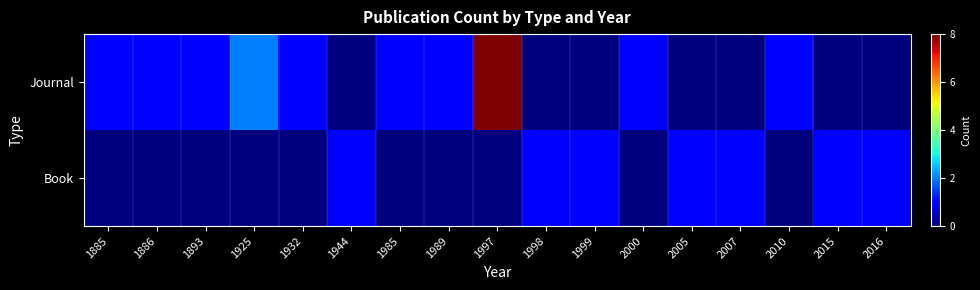

At how many categories does at least one series exceed 5?

1